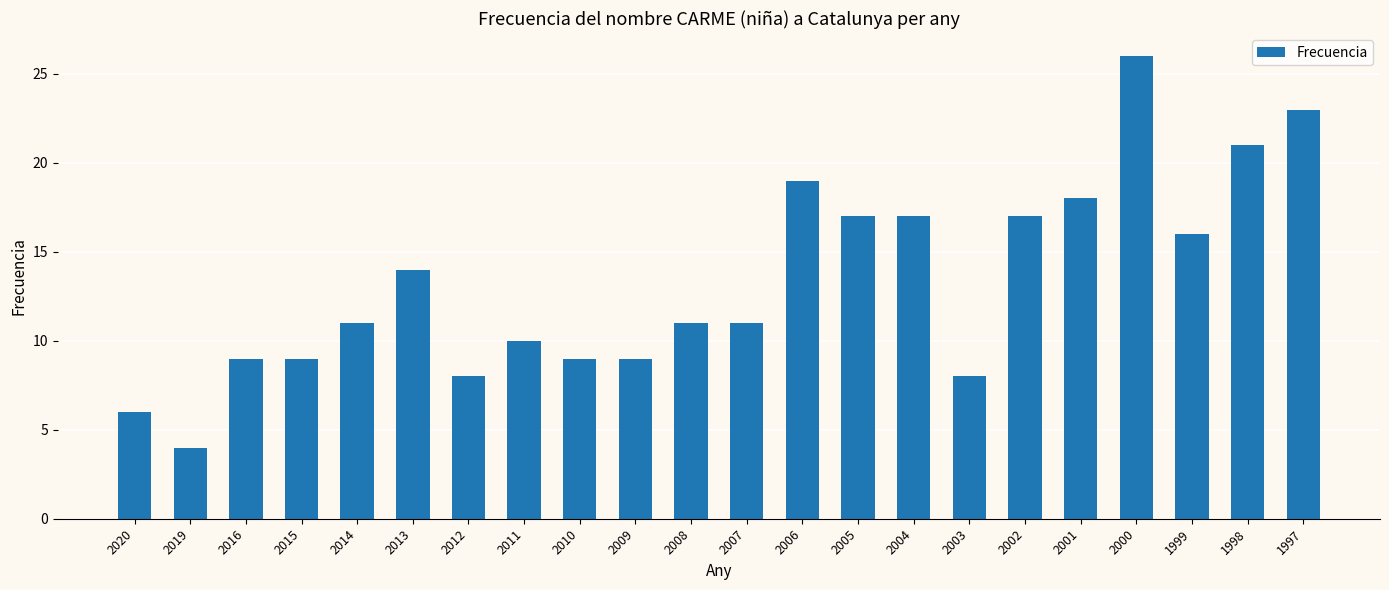

Approximately how many times larger is the value at 2016 compared to 2004?

0.5